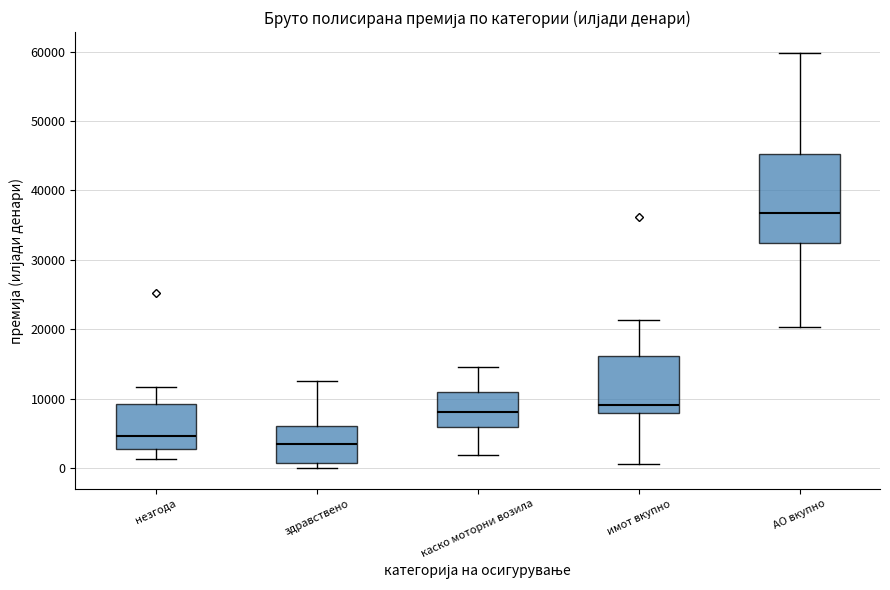

Reading left to right, transcribe this box plot: for each box, give where its median line is, the range the box spans, and where its two whiskers end, as read against the y-axis. The values are not printed on the chart, so give them approximately, as read against the axis.

незгода: median 5000, box 3000 to 9000, whiskers 1000 to 12000
здравствено: median 3000, box 1000 to 6000, whiskers 0 to 12000
каско моторни возила: median 8000, box 6000 to 11000, whiskers 2000 to 15000
имот вкупно: median 9000, box 8000 to 16000, whiskers 1000 to 21000
АО вкупно: median 37000, box 32000 to 45000, whiskers 20000 to 60000